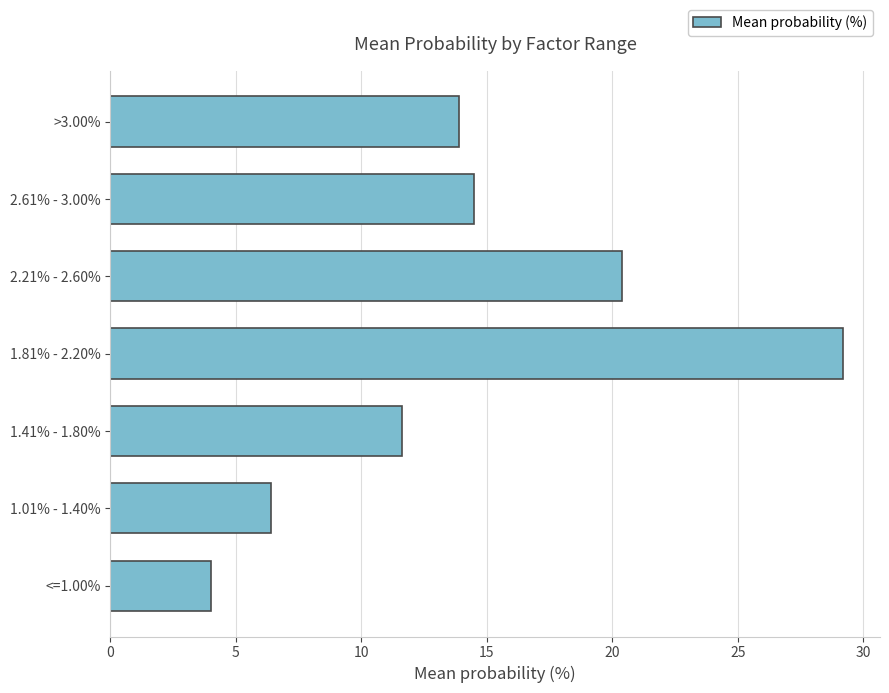

How many bars are there in total?

7